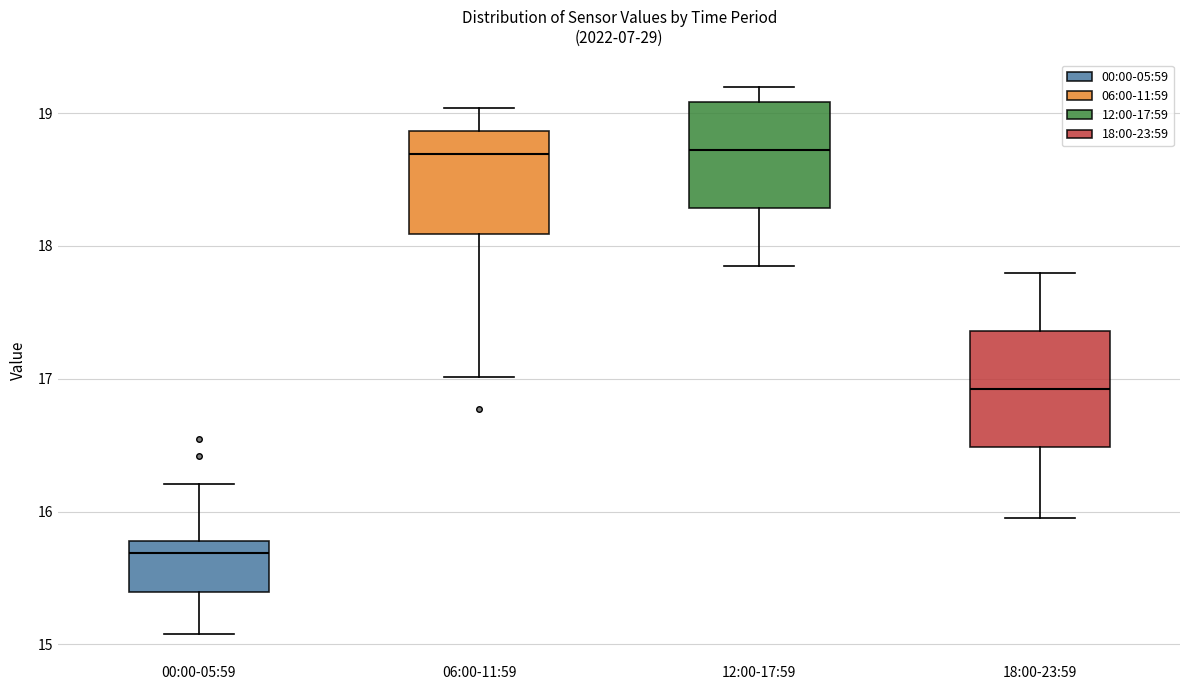

Reading left to right, read every box against the y-axis: the position of its median line, the range the box covers, and the ends of its whiskers. The values are not printed on the chart, so give them approximately, as read against the axis.

00:00-05:59: median 15.7, box 15.4 to 15.8, whiskers 15.1 to 16.2
06:00-11:59: median 18.7, box 18.1 to 18.9, whiskers 17.0 to 19.0
12:00-17:59: median 18.7, box 18.3 to 19.1, whiskers 17.9 to 19.2
18:00-23:59: median 16.9, box 16.5 to 17.4, whiskers 16.0 to 17.8